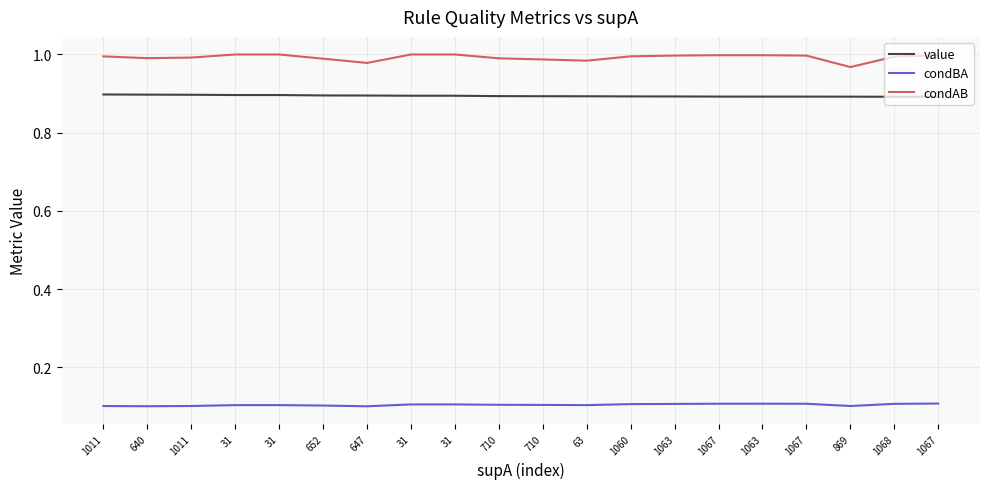

Reading right to left, transcribe all the data shown in this chart.

value: 0.9	0.9	0.9	0.9	0.9	0.9	0.9	0.9	0.9	0.9	0.9	0.9	0.9	0.9	0.9	0.9	0.9	0.9	0.9	0.9
condBA: 0.1	0.1	0.1	0.1	0.1	0.1	0.1	0.1	0.1	0.1	0.1	0.1	0.1	0.1	0.1	0.1	0.1	0.1	0.1	0.1
condAB: 1.0	1.0	1.0	1.0	1.0	1.0	1.0	1.0	1.0	1.0	1.0	1.0	1.0	1.0	1.0	1.0	1.0	1.0	1.0	1.0